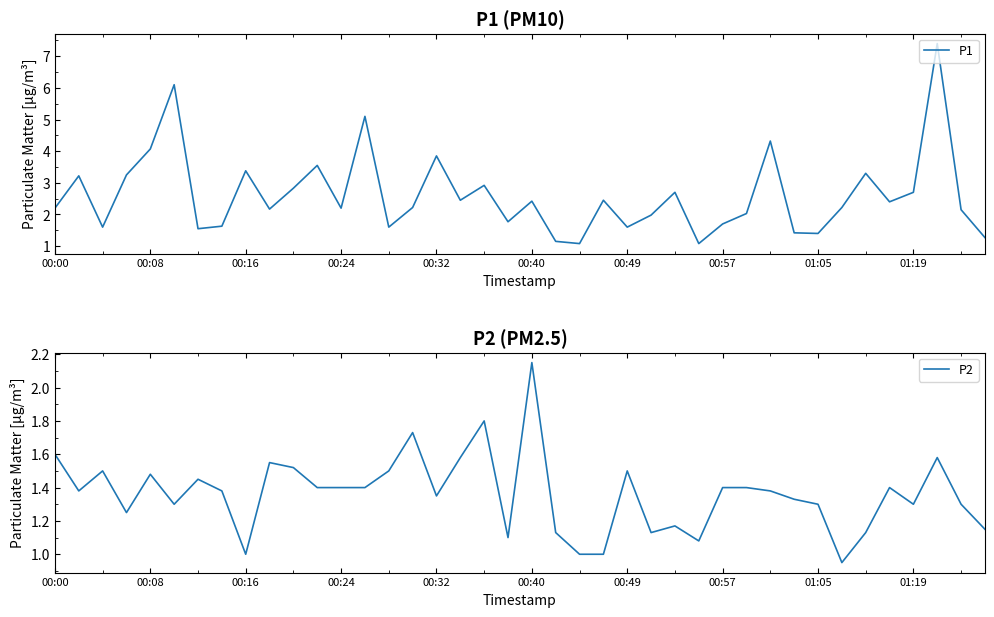

True or false: P1 has a value of 3.9 at 26.

False